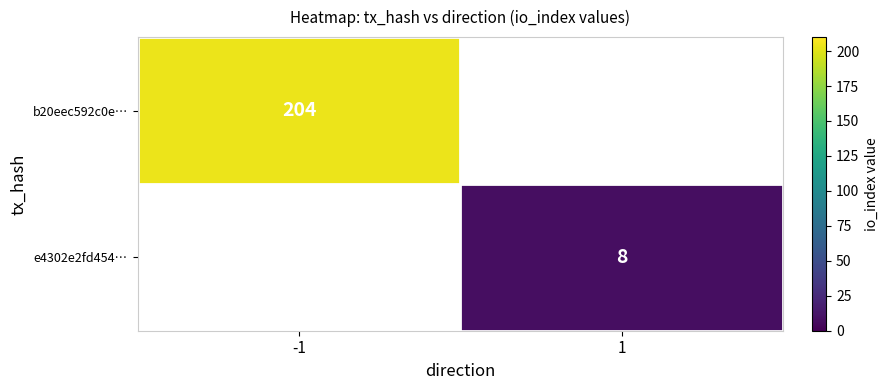

True or false: e4302e2fd454… has a value of 8 at 1.

True